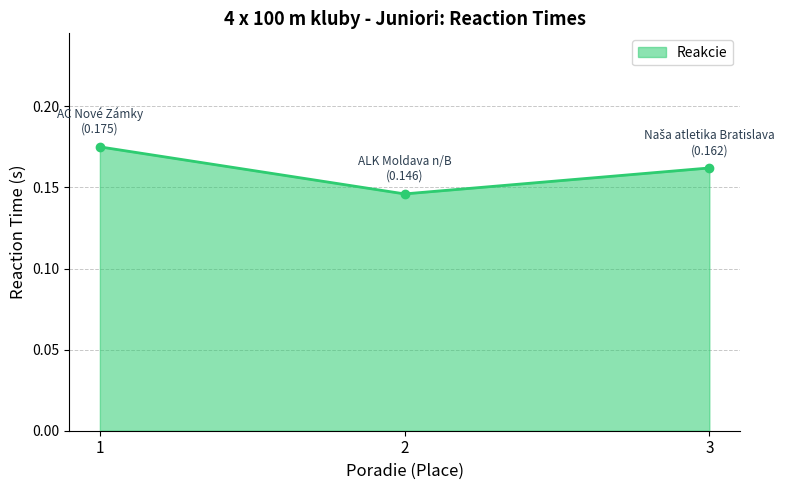

Count the values in the range 0 to 1.

3